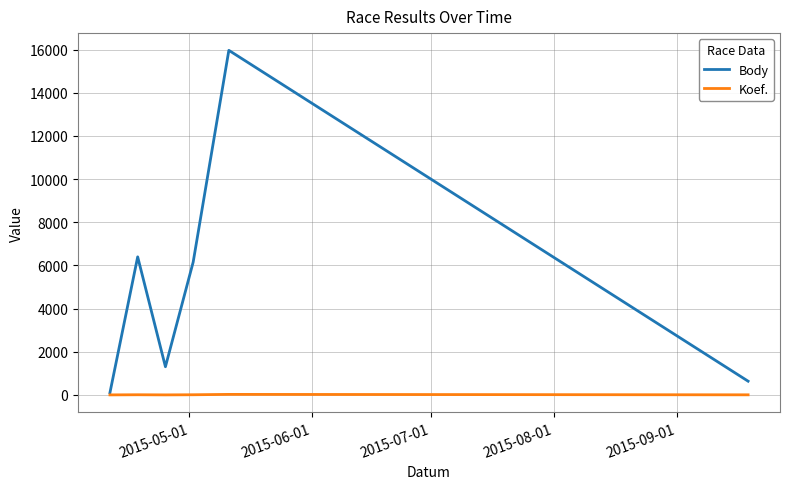

Which series has the largest total across all categories?

Body